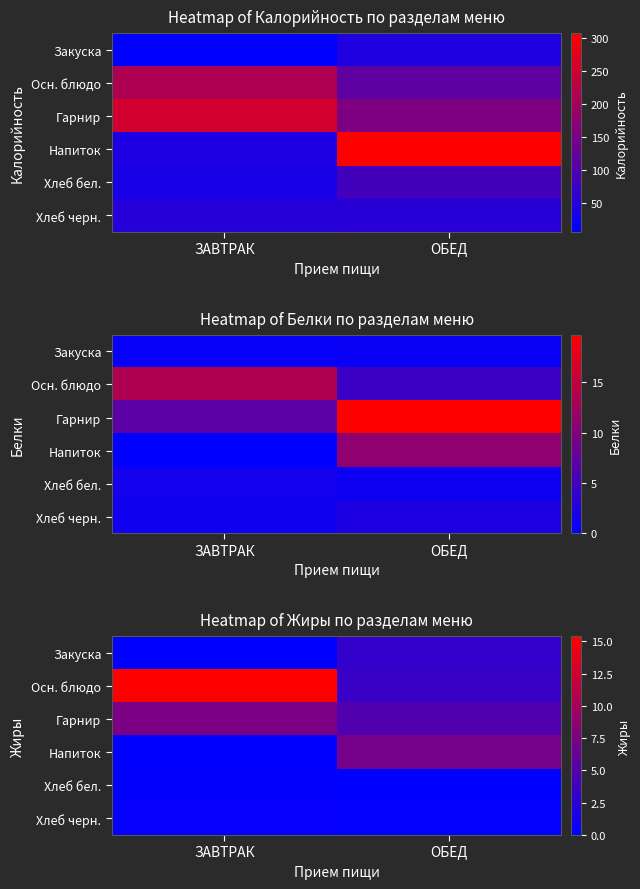

Is the value of Напиток at ОБЕД greater than the value of Хлеб черн. at ОБЕД?

Yes